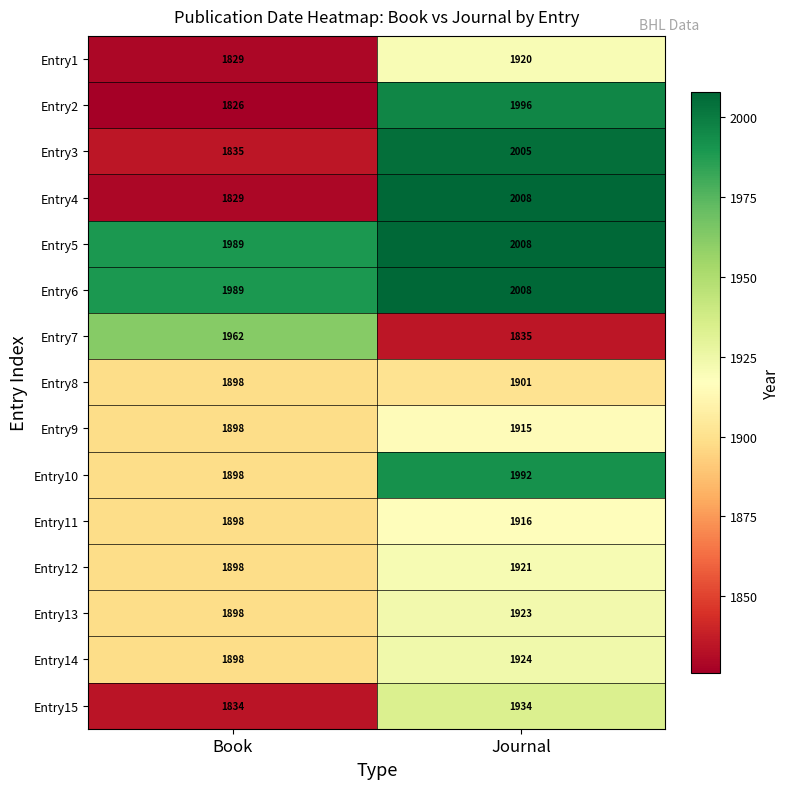

What is the greatest value displayed?

2008